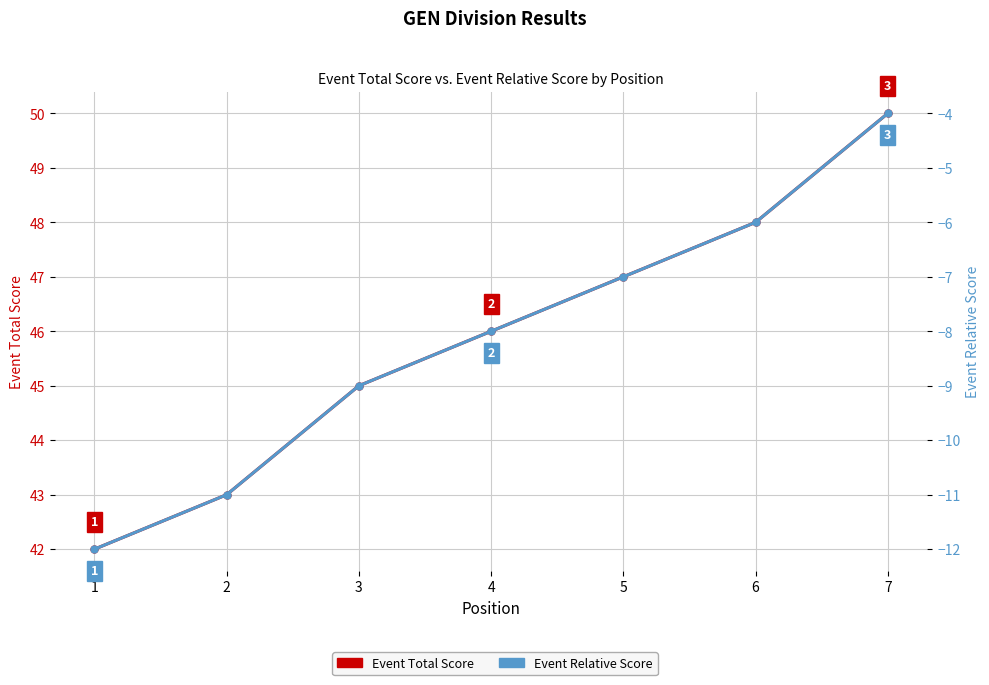

Reading right to left, extract all data points from this chart.

Event Total Score: 50	48	47	46	45	43	42
Event Relative Score: -4	-6	-7	-8	-9	-11	-12